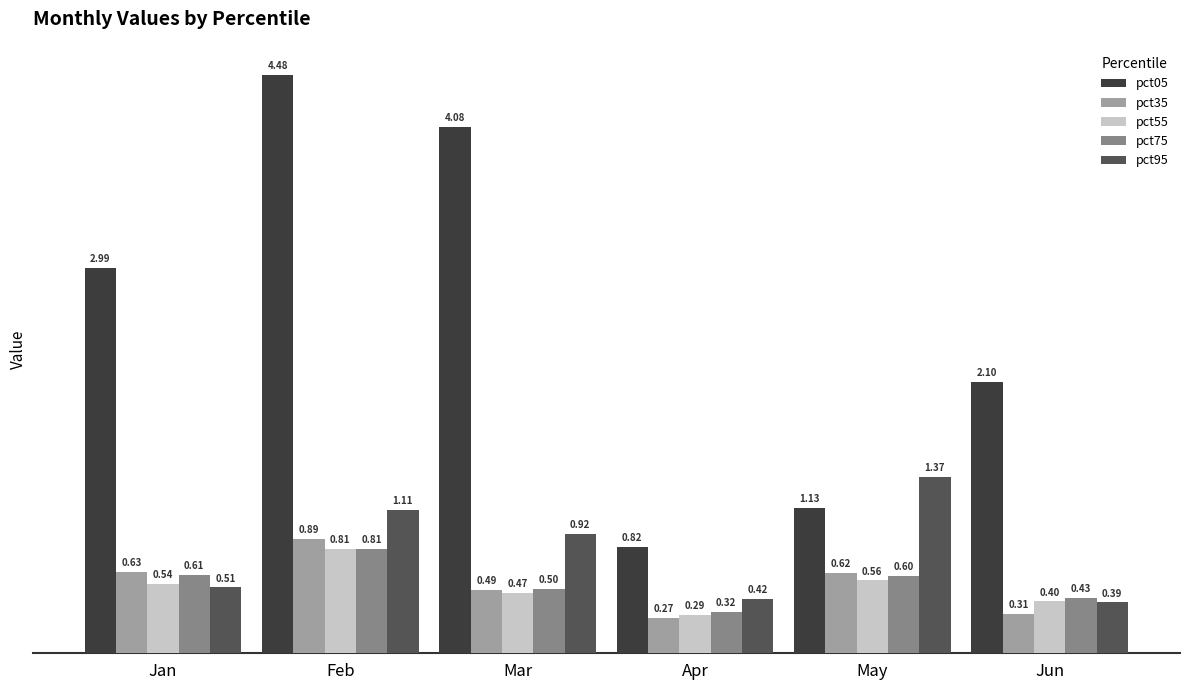

What is the average value of the pct75 series?

0.5